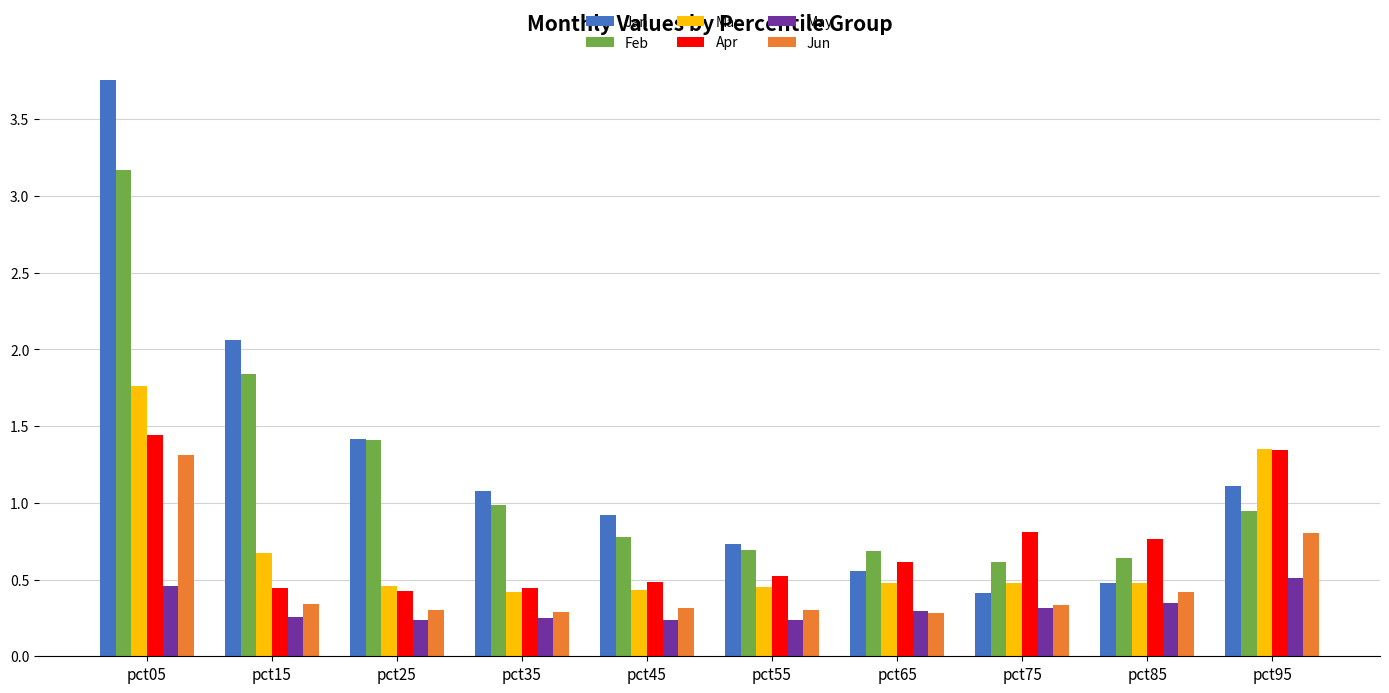

How many groups of bars are there?

10